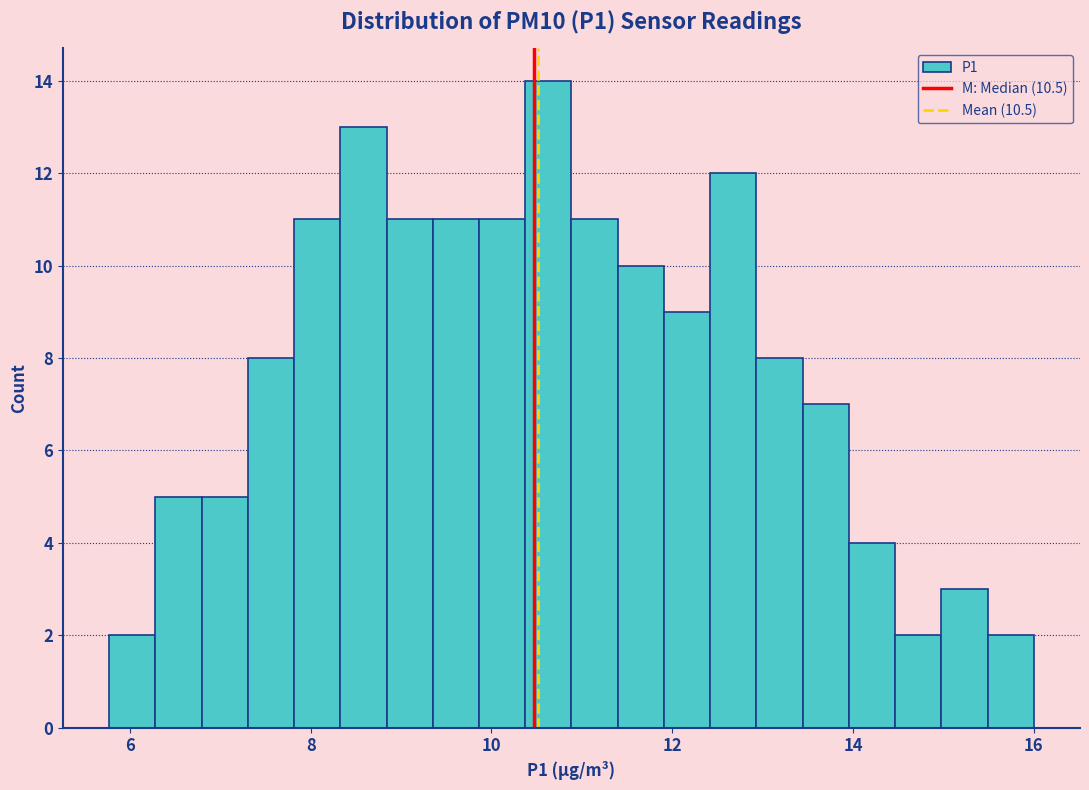

Read against the x-axis, roughly where is the centre of the tallest bar?

10.6